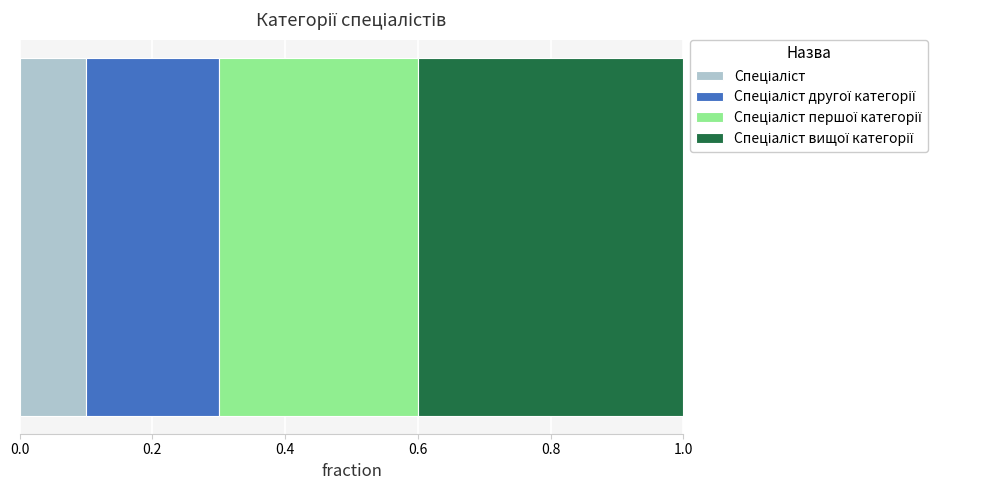

How many series are shown in this chart?

4